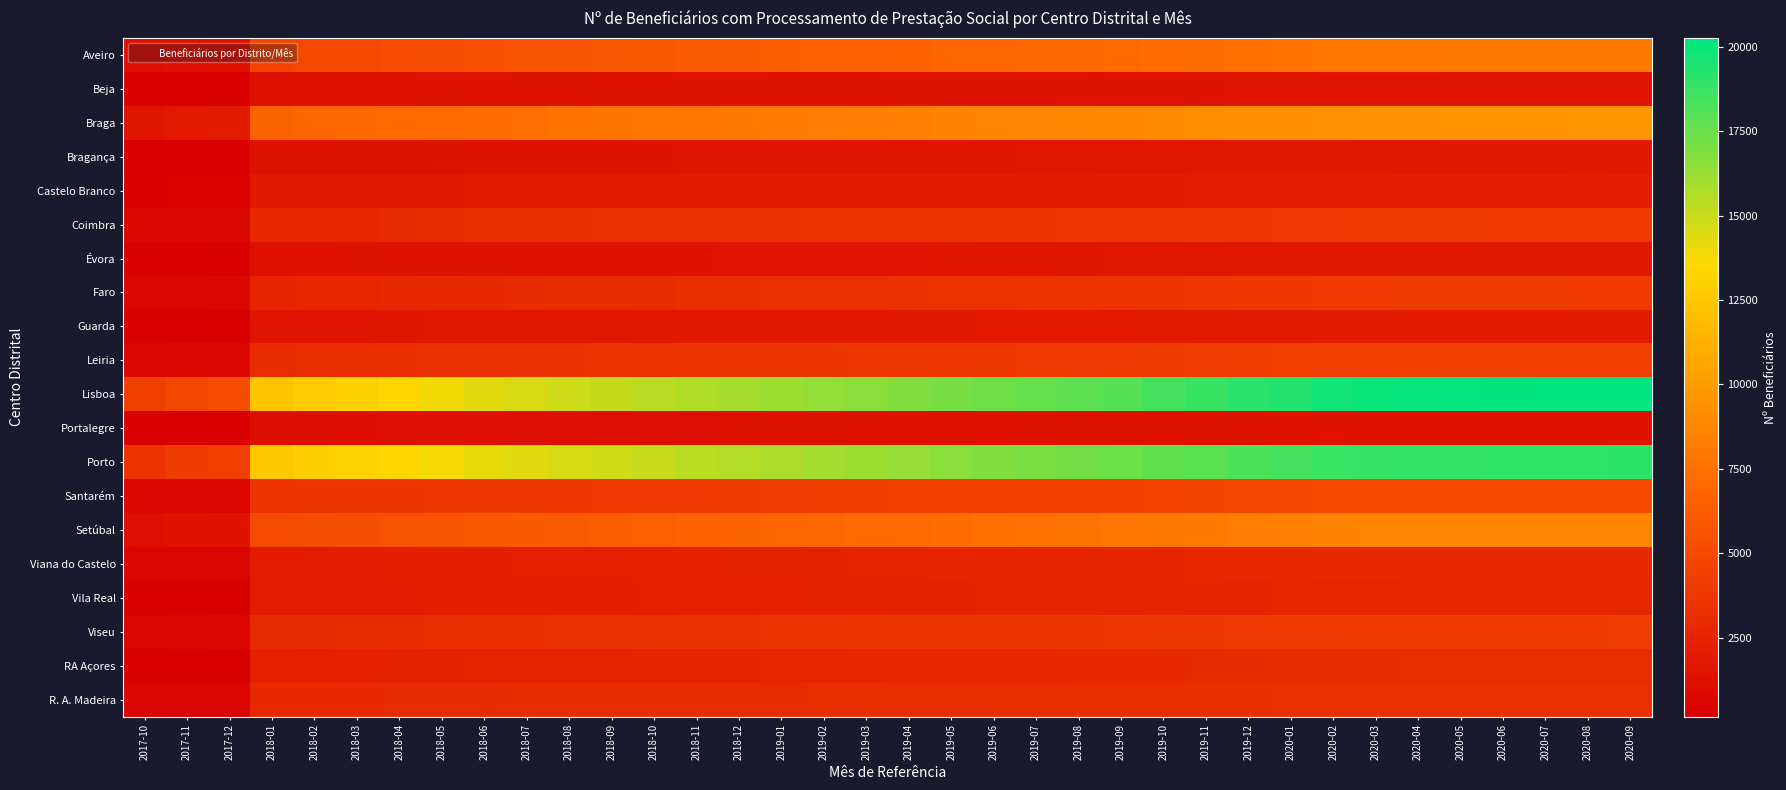

Reading left to right, extract all data points from this chart.

Aveiro: 2017-10=1213	2017-11=1332	2017-12=1416	2018-01=4684	2018-02=4951	2018-03=5072	2018-04=5214	2018-05=5334	2018-06=5512	2018-07=5623	2018-08=5686	2018-09=5805	2018-10=5949	2018-11=6096	2018-12=6185	2019-01=6312	2019-02=6434	2019-03=6508	2019-04=6599	2019-05=6733	2019-06=6826	2019-07=6940	2019-08=7001	2019-09=7065	2019-10=7238	2019-11=7365	2019-12=7466	2020-01=7608	2020-02=7759	2020-03=7828	2020-04=7886	2020-05=7961	2020-06=7997	2020-07=8038	2020-08=8059	2020-09=8060
Beja: 2017-10=249	2017-11=286	2017-12=298	2018-01=1258	2018-02=1271	2018-03=1289	2018-04=1297	2018-05=1314	2018-06=1333	2018-07=1347	2018-08=1356	2018-09=1370	2018-10=1377	2018-11=1390	2018-12=1407	2019-01=1411	2019-02=1417	2019-03=1424	2019-04=1431	2019-05=1450	2019-06=1455	2019-07=1458	2019-08=1459	2019-09=1462	2019-10=1478	2019-11=1492	2019-12=1508	2020-01=1518	2020-02=1537	2020-03=1549	2020-04=1549	2020-05=1550	2020-06=1549	2020-07=1552	2020-08=1555	2020-09=1567
Braga: 2017-10=1589	2017-11=1835	2017-12=1986	2018-01=6655	2018-02=6793	2018-03=6927	2018-04=7048	2018-05=7195	2018-06=7323	2018-07=7448	2018-08=7533	2018-09=7626	2018-10=7767	2018-11=7885	2018-12=8003	2019-01=8141	2019-02=8242	2019-03=8325	2019-04=8390	2019-05=8527	2019-06=8606	2019-07=8723	2019-08=8826	2019-09=8907	2019-10=9035	2019-11=9168	2019-12=9219	2020-01=9284	2020-02=9390	2020-03=9457	2020-04=9498	2020-05=9539	2020-06=9573	2020-07=9613	2020-08=9640	2020-09=9637
Bragança: 2017-10=166	2017-11=174	2017-12=181	2018-01=1324	2018-02=1340	2018-03=1356	2018-04=1374	2018-05=1388	2018-06=1403	2018-07=1424	2018-08=1437	2018-09=1448	2018-10=1474	2018-11=1502	2018-12=1522	2019-01=1535	2019-02=1554	2019-03=1568	2019-04=1579	2019-05=1603	2019-06=1615	2019-07=1633	2019-08=1649	2019-09=1668	2019-10=1694	2019-11=1715	2019-12=1721	2020-01=1732	2020-02=1744	2020-03=1755	2020-04=1764	2020-05=1765	2020-06=1769	2020-07=1769	2020-08=1765	2020-09=1764
Castelo Branco: 2017-10=311	2017-11=326	2017-12=335	2018-01=1742	2018-02=1746	2018-03=1766	2018-04=1782	2018-05=1804	2018-06=1819	2018-07=1835	2018-08=1850	2018-09=1866	2018-10=1885	2018-11=1894	2018-12=1904	2019-01=1920	2019-02=1922	2019-03=1928	2019-04=1935	2019-05=1944	2019-06=1958	2019-07=1960	2019-08=1969	2019-09=1983	2019-10=2002	2019-11=2034	2019-12=2047	2020-01=2060	2020-02=2080	2020-03=2088	2020-04=2095	2020-05=2094	2020-06=2090	2020-07=2091	2020-08=2089	2020-09=2091
Coimbra: 2017-10=716	2017-11=772	2017-12=802	2018-01=2845	2018-02=2898	2018-03=2945	2018-04=3012	2018-05=3093	2018-06=3149	2018-07=3207	2018-08=3247	2018-09=3278	2018-10=3322	2018-11=3371	2018-12=3414	2019-01=3462	2019-02=3492	2019-03=3527	2019-04=3561	2019-05=3622	2019-06=3659	2019-07=3706	2019-08=3744	2019-09=3774	2019-10=3833	2019-11=3868	2019-12=3908	2020-01=3963	2020-02=4030	2020-03=4072	2020-04=4089	2020-05=4085	2020-06=4096	2020-07=4104	2020-08=4109	2020-09=4108
Évora: 2017-10=200	2017-11=246	2017-12=259	2018-01=1287	2018-02=1298	2018-03=1316	2018-04=1345	2018-05=1371	2018-06=1391	2018-07=1409	2018-08=1434	2018-09=1450	2018-10=1470	2018-11=1491	2018-12=1506	2019-01=1533	2019-02=1547	2019-03=1564	2019-04=1572	2019-05=1586	2019-06=1594	2019-07=1610	2019-08=1615	2019-09=1628	2019-10=1654	2019-11=1682	2019-12=1712	2020-01=1734	2020-02=1761	2020-03=1784	2020-04=1788	2020-05=1788	2020-06=1790	2020-07=1798	2020-08=1795	2020-09=1792
Faro: 2017-10=509	2017-11=591	2017-12=640	2018-01=2651	2018-02=2686	2018-03=2750	2018-04=2799	2018-05=2893	2018-06=2946	2018-07=3002	2018-08=3051	2018-09=3093	2018-10=3138	2018-11=3197	2018-12=3218	2019-01=3267	2019-02=3318	2019-03=3363	2019-04=3420	2019-05=3464	2019-06=3521	2019-07=3573	2019-08=3622	2019-09=3675	2019-10=3733	2019-11=3797	2019-12=3862	2020-01=3928	2020-02=4004	2020-03=4051	2020-04=4063	2020-05=4069	2020-06=4081	2020-07=4083	2020-08=4097	2020-09=4101
Guarda: 2017-10=221	2017-11=241	2017-12=262	2018-01=1529	2018-02=1562	2018-03=1575	2018-04=1600	2018-05=1622	2018-06=1644	2018-07=1664	2018-08=1676	2018-09=1682	2018-10=1697	2018-11=1707	2018-12=1716	2019-01=1746	2019-02=1759	2019-03=1772	2019-04=1784	2019-05=1798	2019-06=1815	2019-07=1833	2019-08=1857	2019-09=1868	2019-10=1894	2019-11=1920	2019-12=1948	2020-01=1963	2020-02=1986	2020-03=1997	2020-04=2002	2020-05=2005	2020-06=2005	2020-07=2003	2020-08=2007	2020-09=2006
Leiria: 2017-10=601	2017-11=685	2017-12=703	2018-01=3133	2018-02=3170	2018-03=3200	2018-04=3247	2018-05=3290	2018-06=3350	2018-07=3408	2018-08=3451	2018-09=3495	2018-10=3532	2018-11=3600	2018-12=3632	2019-01=3688	2019-02=3732	2019-03=3776	2019-04=3812	2019-05=3858	2019-06=3897	2019-07=3948	2019-08=3982	2019-09=4016	2019-10=4081	2019-11=4158	2019-12=4219	2020-01=4271	2020-02=4308	2020-03=4345	2020-04=4373	2020-05=4376	2020-06=4382	2020-07=4381	2020-08=4380	2020-09=4380
Lisboa: 2017-10=4376	2017-11=4873	2017-12=5153	2018-01=12352	2018-02=12688	2018-03=13046	2018-04=13355	2018-05=13935	2018-06=14275	2018-07=14591	2018-08=14883	2018-09=15097	2018-10=15383	2018-11=15660	2018-12=15868	2019-01=16160	2019-02=16408	2019-03=16630	2019-04=16838	2019-05=17117	2019-06=17324	2019-07=17571	2019-08=17795	2019-09=18015	2019-10=18434	2019-11=18783	2019-12=19148	2020-01=19346	2020-02=19763	2020-03=19990	2020-04=20084	2020-05=20120	2020-06=20179	2020-07=20250	2020-08=20260	2020-09=20247
Portalegre: 2017-10=209	2017-11=240	2017-12=255	2018-01=1058	2018-02=1083	2018-03=1097	2018-04=1110	2018-05=1139	2018-06=1158	2018-07=1175	2018-08=1180	2018-09=1193	2018-10=1205	2018-11=1221	2018-12=1229	2019-01=1236	2019-02=1248	2019-03=1257	2019-04=1269	2019-05=1272	2019-06=1289	2019-07=1306	2019-08=1319	2019-09=1335	2019-10=1345	2019-11=1364	2019-12=1374	2020-01=1391	2020-02=1409	2020-03=1424	2020-04=1424	2020-05=1428	2020-06=1425	2020-07=1424	2020-08=1425	2020-09=1424
Porto: 2017-10=3564	2017-11=4069	2017-12=4324	2018-01=12567	2018-02=12889	2018-03=13224	2018-04=13486	2018-05=13856	2018-06=14125	2018-07=14362	2018-08=14585	2018-09=14797	2018-10=15066	2018-11=15286	2018-12=15486	2019-01=15726	2019-02=15946	2019-03=16169	2019-04=16343	2019-05=16649	2019-06=16821	2019-07=17064	2019-08=17212	2019-09=17398	2019-10=17690	2019-11=17895	2019-12=18191	2020-01=18436	2020-02=18749	2020-03=18876	2020-04=18935	2020-05=18963	2020-06=18988	2020-07=19016	2020-08=19039	2020-09=19058
Santarém: 2017-10=659	2017-11=742	2017-12=792	2018-01=3523	2018-02=3592	2018-03=3640	2018-04=3673	2018-05=3748	2018-06=3803	2018-07=3860	2018-08=3903	2018-09=3948	2018-10=4007	2018-11=4038	2018-12=4078	2019-01=4146	2019-02=4177	2019-03=4200	2019-04=4249	2019-05=4318	2019-06=4368	2019-07=4446	2019-08=4497	2019-09=4558	2019-10=4640	2019-11=4723	2019-12=4789	2020-01=4855	2020-02=4930	2020-03=4955	2020-04=4962	2020-05=4965	2020-06=4973	2020-07=4981	2020-08=4995	2020-09=4997
Setúbal: 2017-10=1158	2017-11=1364	2017-12=1482	2018-01=5124	2018-02=5248	2018-03=5413	2018-04=5545	2018-05=5735	2018-06=5879	2018-07=6014	2018-08=6138	2018-09=6289	2018-10=6412	2018-11=6560	2018-12=6664	2019-01=6793	2019-02=6886	2019-03=7037	2019-04=7131	2019-05=7324	2019-06=7469	2019-07=7620	2019-08=7739	2019-09=7850	2019-10=8013	2019-11=8131	2019-12=8312	2020-01=8349	2020-02=8527	2020-03=8604	2020-04=8679	2020-05=8688	2020-06=8712	2020-07=8716	2020-08=8711	2020-09=8696
Viana do Castelo: 2017-10=467	2017-11=503	2017-12=524	2018-01=2072	2018-02=2096	2018-03=2136	2018-04=2184	2018-05=2219	2018-06=2260	2018-07=2289	2018-08=2316	2018-09=2335	2018-10=2365	2018-11=2393	2018-12=2425	2019-01=2459	2019-02=2479	2019-03=2503	2019-04=2526	2019-05=2565	2019-06=2583	2019-07=2611	2019-08=2617	2019-09=2632	2019-10=2661	2019-11=2692	2019-12=2758	2020-01=2772	2020-02=2802	2020-03=2829	2020-04=2839	2020-05=2847	2020-06=2853	2020-07=2852	2020-08=2853	2020-09=2851
Vila Real: 2017-10=255	2017-11=286	2017-12=302	2018-01=2063	2018-02=2093	2018-03=2124	2018-04=2152	2018-05=2184	2018-06=2214	2018-07=2238	2018-08=2250	2018-09=2264	2018-10=2293	2018-11=2324	2018-12=2351	2019-01=2381	2019-02=2409	2019-03=2422	2019-04=2442	2019-05=2472	2019-06=2493	2019-07=2516	2019-08=2531	2019-09=2548	2019-10=2592	2019-11=2616	2019-12=2647	2020-01=2678	2020-02=2720	2020-03=2743	2020-04=2764	2020-05=2764	2020-06=2772	2020-07=2772	2020-08=2765	2020-09=2763
Viseu: 2017-10=557	2017-11=608	2017-12=642	2018-01=2987	2018-02=3024	2018-03=3060	2018-04=3111	2018-05=3177	2018-06=3216	2018-07=3253	2018-08=3282	2018-09=3314	2018-10=3348	2018-11=3391	2018-12=3425	2019-01=3467	2019-02=3517	2019-03=3554	2019-04=3583	2019-05=3627	2019-06=3658	2019-07=3691	2019-08=3722	2019-09=3752	2019-10=3819	2019-11=3880	2019-12=3939	2020-01=3991	2020-02=4049	2020-03=4097	2020-04=4095	2020-05=4100	2020-06=4103	2020-07=4118	2020-08=4126	2020-09=4132
RA Açores: 2017-10=247	2017-11=296	2017-12=316	2018-01=2314	2018-02=2359	2018-03=2388	2018-04=2421	2018-05=2462	2018-06=2487	2018-07=2506	2018-08=2530	2018-09=2555	2018-10=2577	2018-11=2612	2018-12=2654	2019-01=2702	2019-02=2730	2019-03=2756	2019-04=2783	2019-05=2823	2019-06=2848	2019-07=2869	2019-08=2879	2019-09=2905	2019-10=2946	2019-11=2989	2019-12=3029	2020-01=3060	2020-02=3103	2020-03=3142	2020-04=3152	2020-05=3159	2020-06=3165	2020-07=3171	2020-08=3175	2020-09=3177
R. A. Madeira: 2017-10=514	2017-11=535	2017-12=549	2018-01=2914	2018-02=2917	2018-03=2940	2018-04=2956	2018-05=2984	2018-06=3026	2018-07=3039	2018-08=3052	2018-09=3062	2018-10=3091	2018-11=3099	2018-12=3122	2019-01=3141	2019-02=3155	2019-03=3159	2019-04=3174	2019-05=3177	2019-06=3181	2019-07=3188	2019-08=3189	2019-09=3198	2019-10=3216	2019-11=3227	2019-12=3241	2020-01=3270	2020-02=3273	2020-03=3293	2020-04=3307	2020-05=3313	2020-06=3323	2020-07=3333	2020-08=3352	2020-09=3354